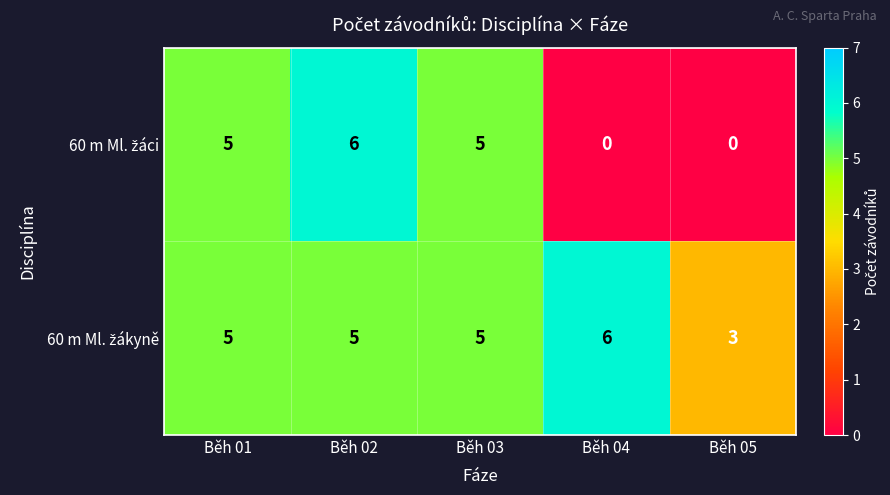

At which category is the sum across all series the highest?

Běh 02